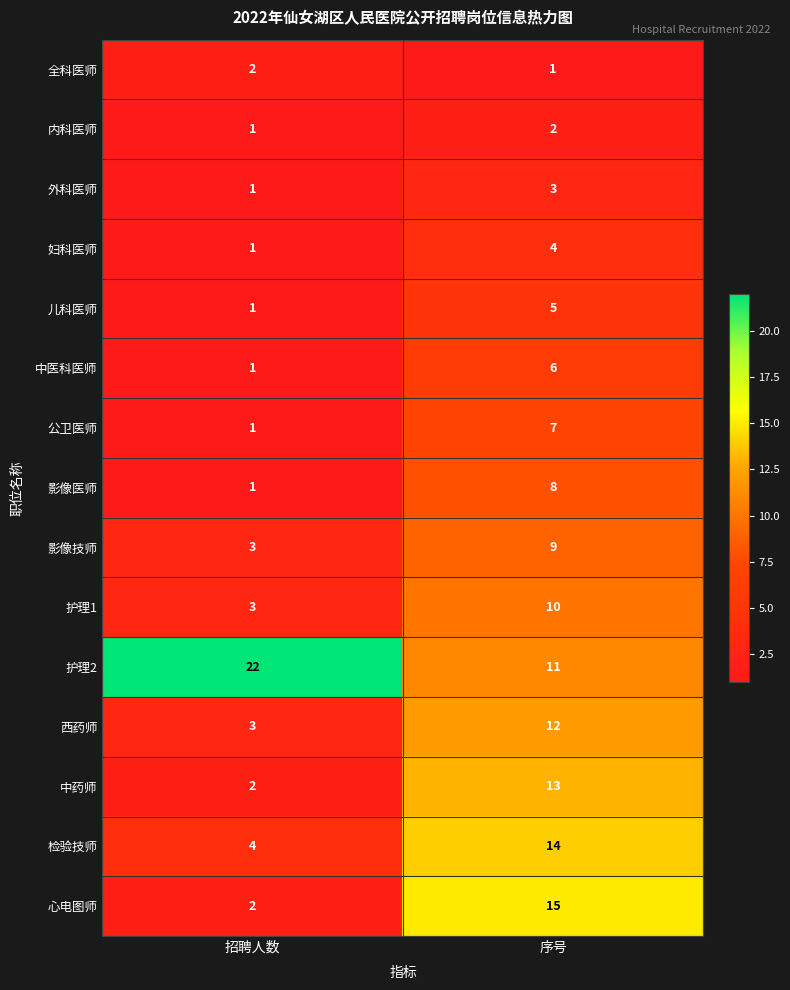

Which label corresponds to the largest value in the chart?

招聘人数